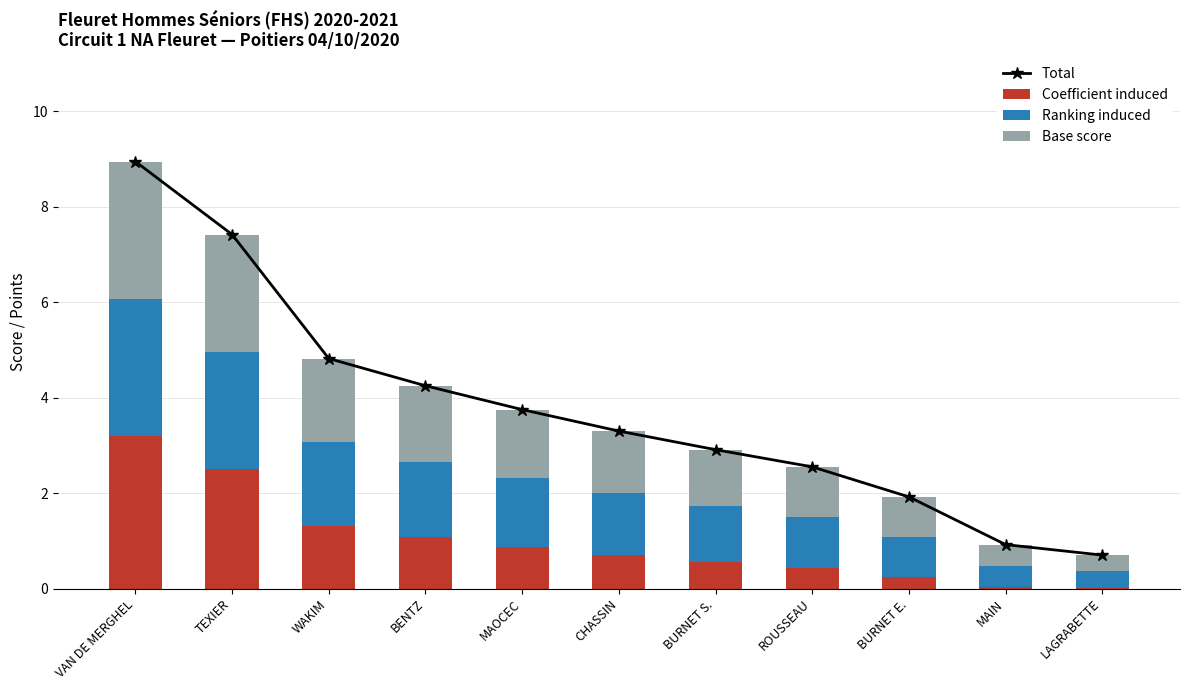

What is the spread (max minus min) of values at TEXIER?

5.0